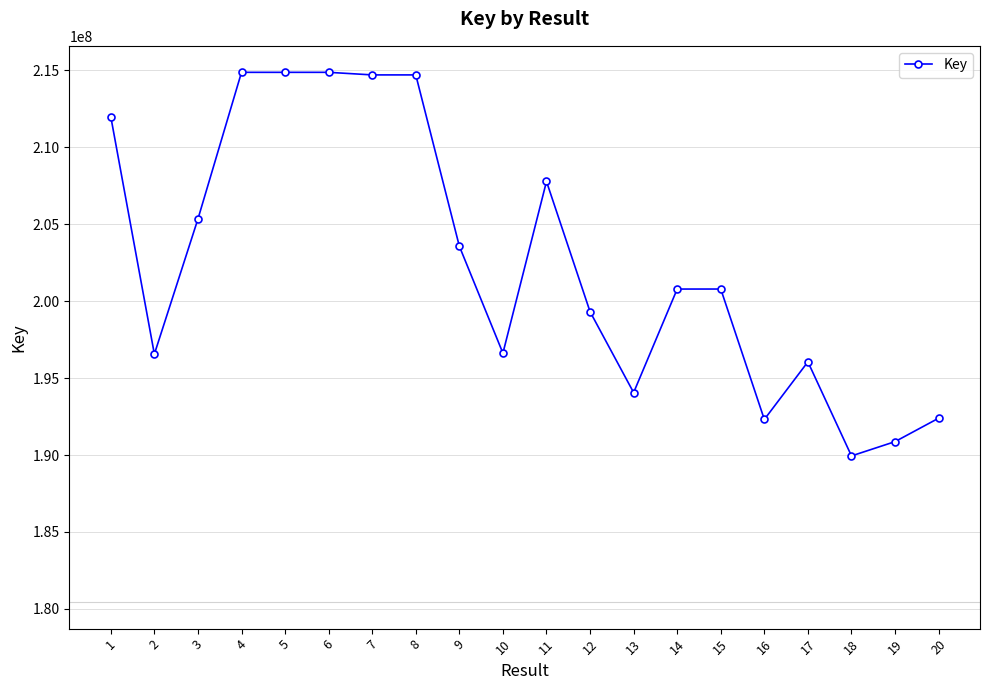

What is the greatest value displayed?

214855755